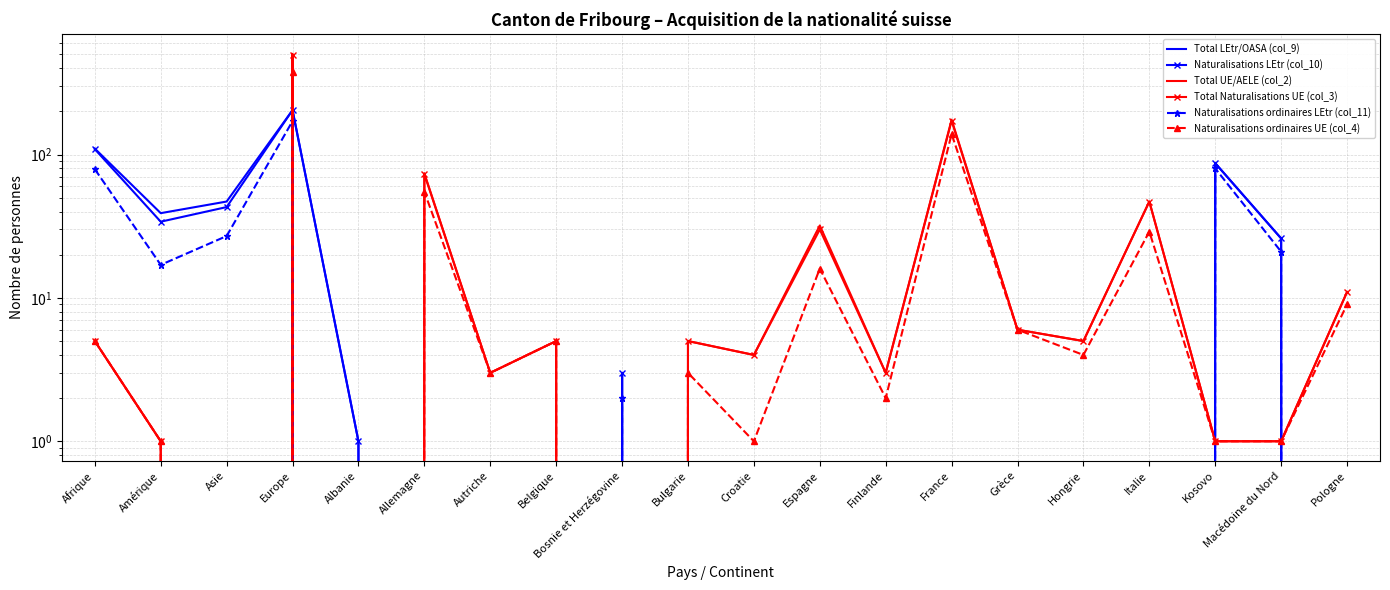

Where do Naturalisations ordinaires UE (col_4) and Naturalisations ordinaires LEtr (col_11) first cross each other?

Asie and Europe